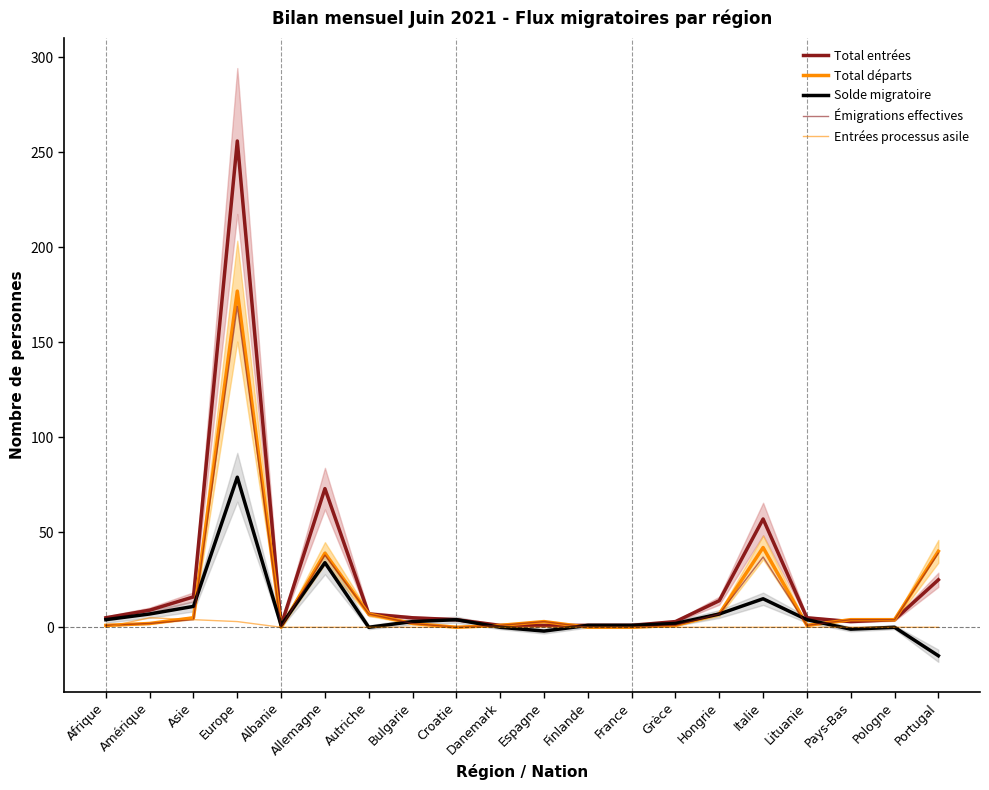

What is the difference between the Solde migratoire values at Hongrie and Afrique?

3